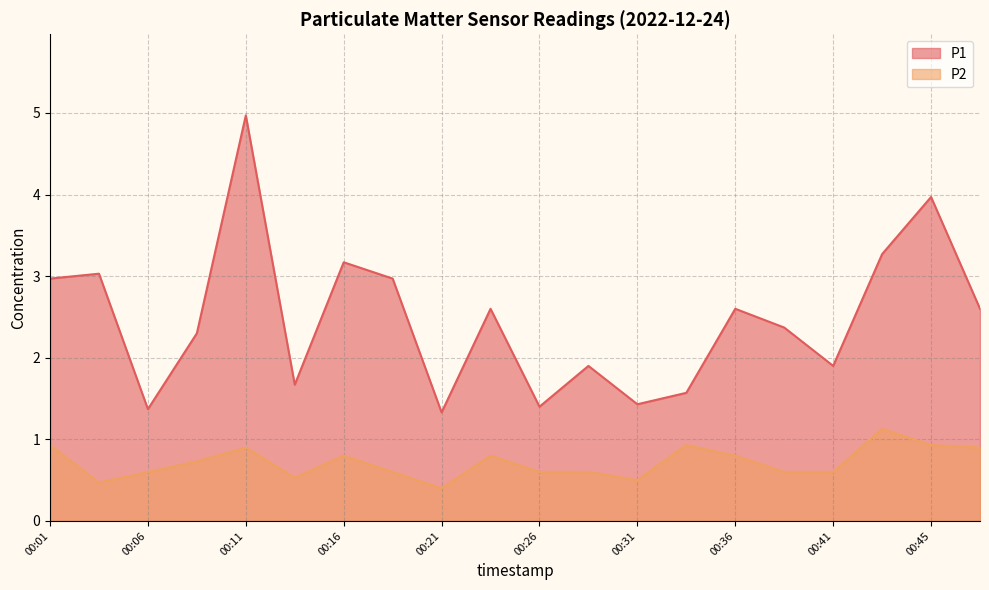

True or false: P1 has a value of 0.5 at 00:09.

False